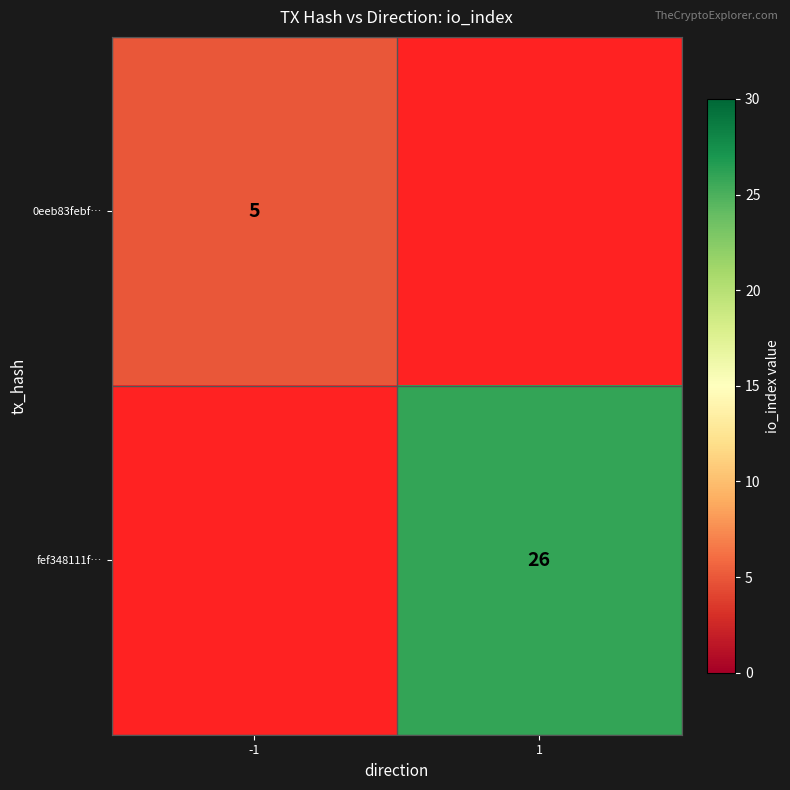

Count the number of categories in the chart.

2